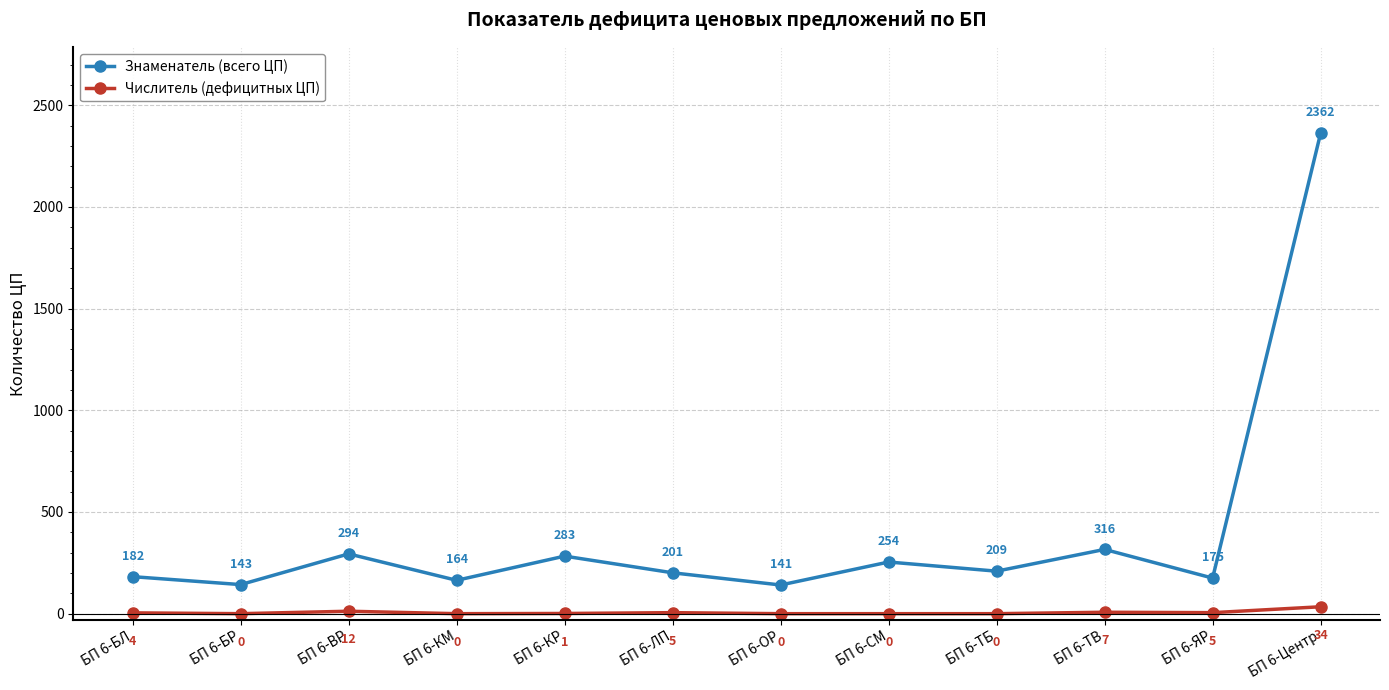

At which category does Числитель (дефицитных ЦП) reach its first local peak?

БП 6-ВР